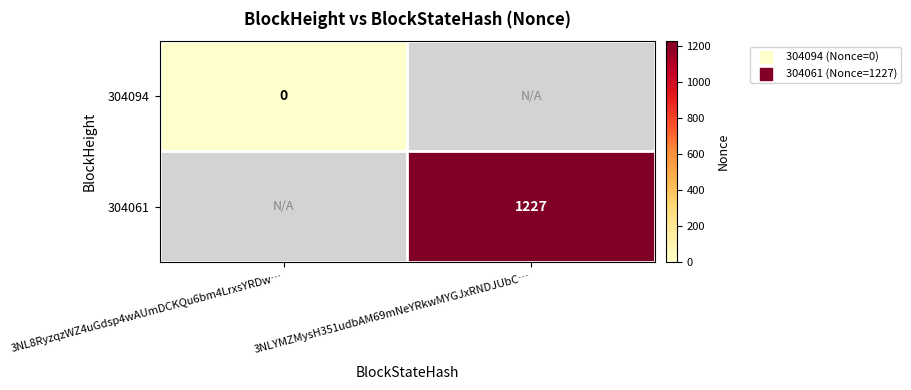

At how many categories does at least one series exceed 1158?

1